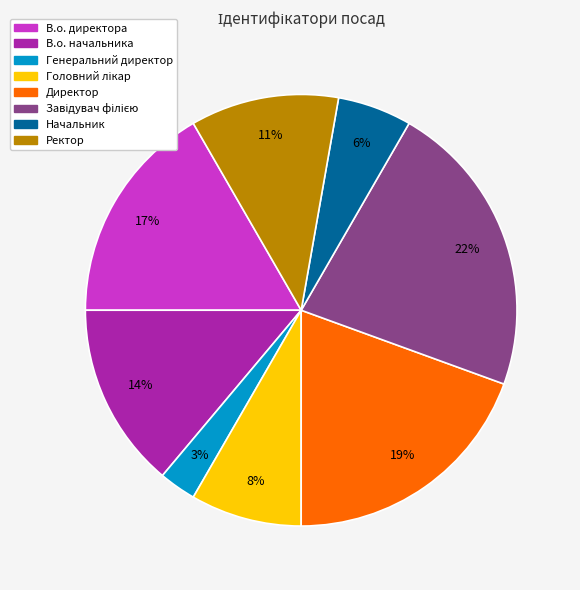

To the nearest percent, what is the difference between the largest and smallest slice percentages?

19%